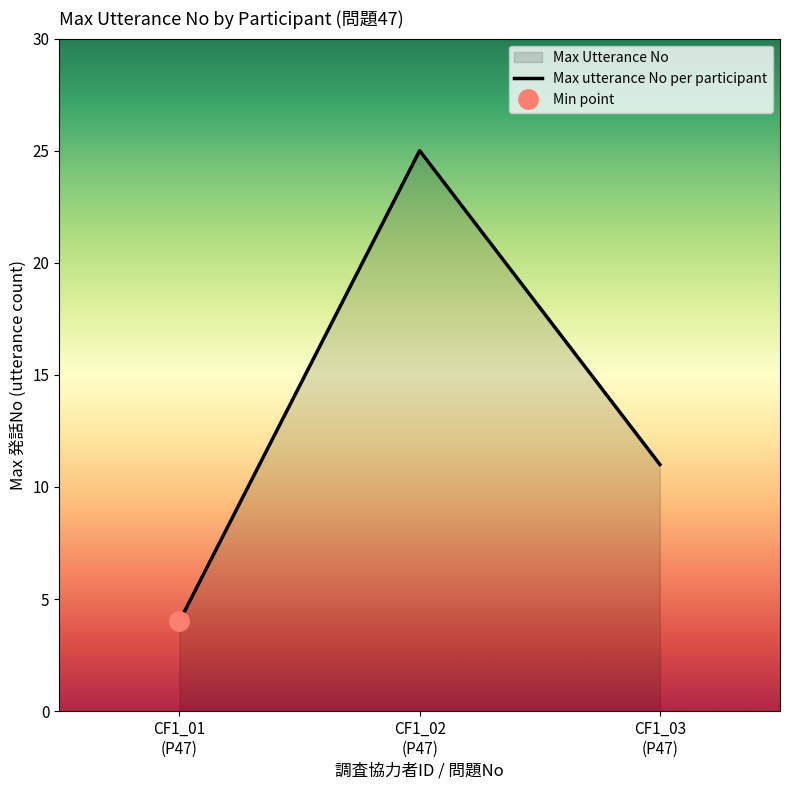

Is it true that the value at CF1_02
(P47) is 25?

True